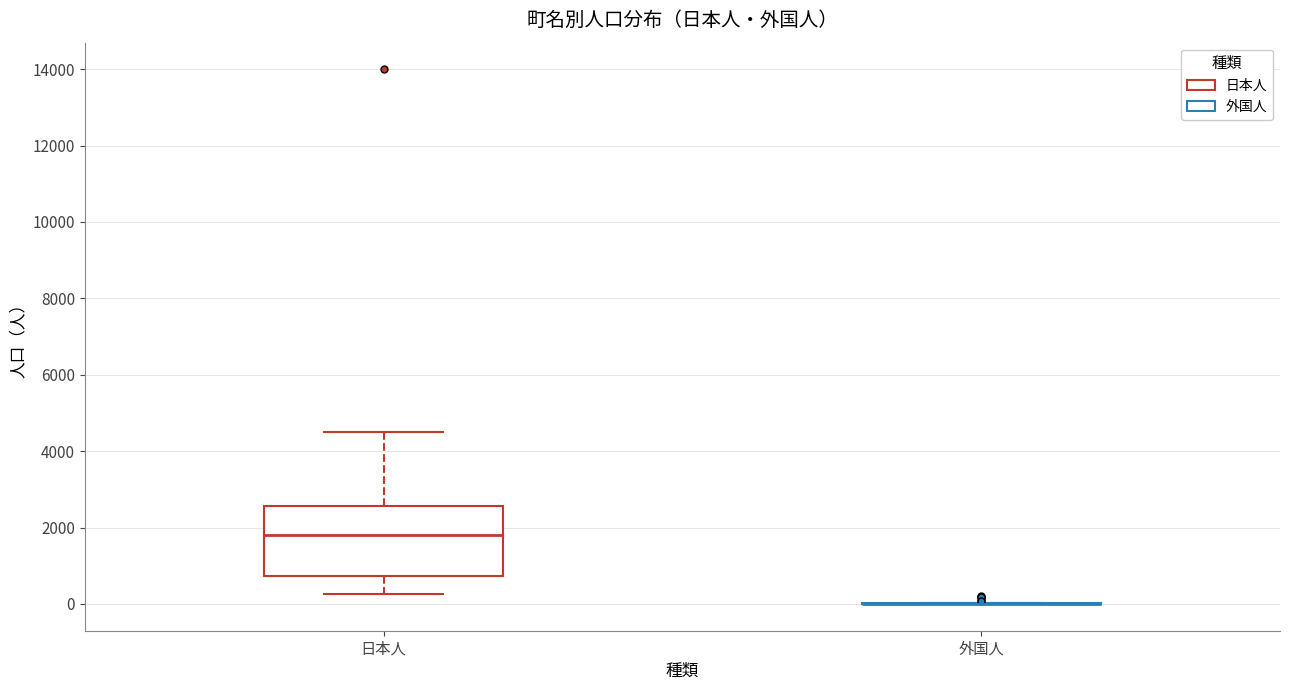

Which box is the tallest, from its lower edge to its upper edge?

日本人